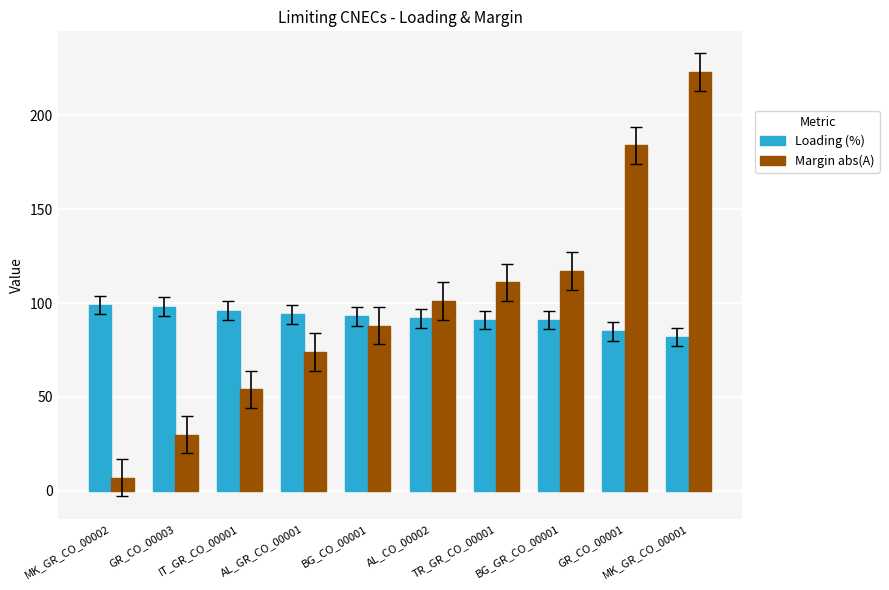

Between IT_GR_CO_00001 and AL_CO_00002, which series saw the biggest shift?

Margin abs(A)